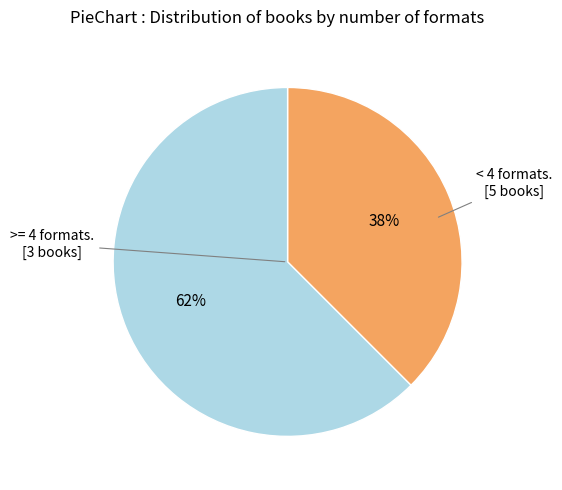

To the nearest percent, what is the average slice percentage?

50%